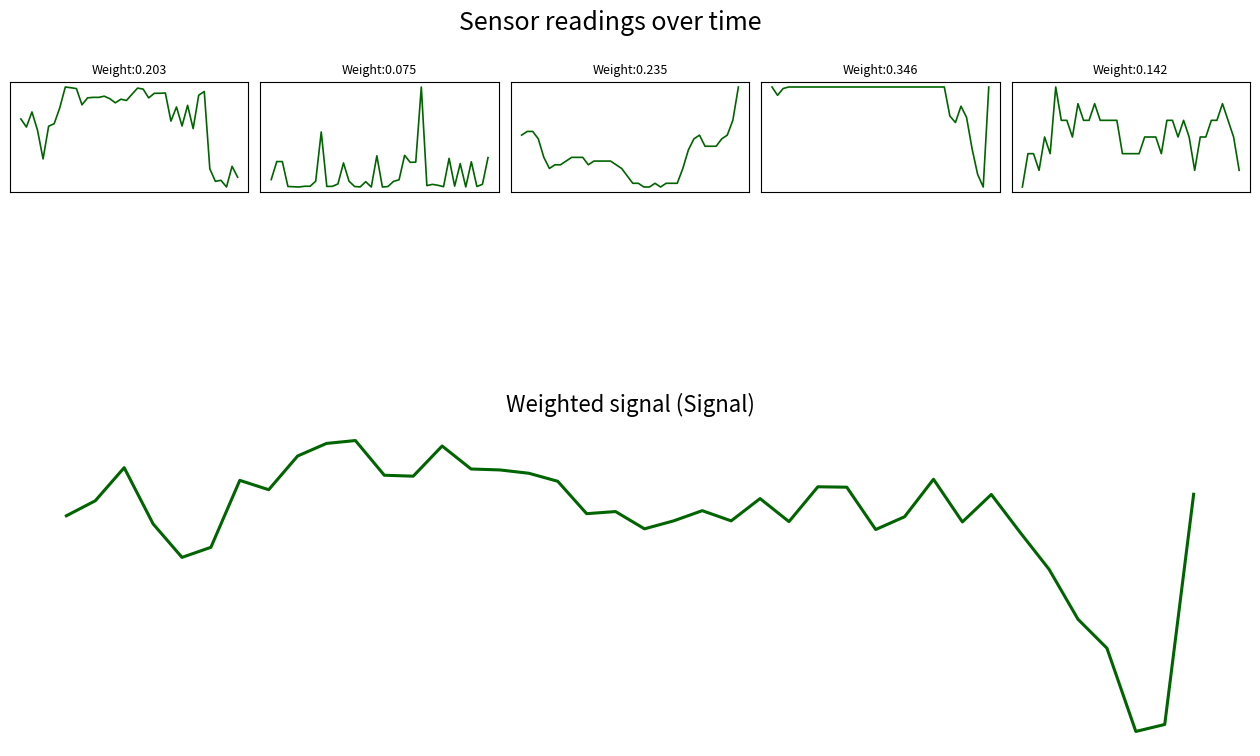

Which category has the highest value in the Samples series?

8